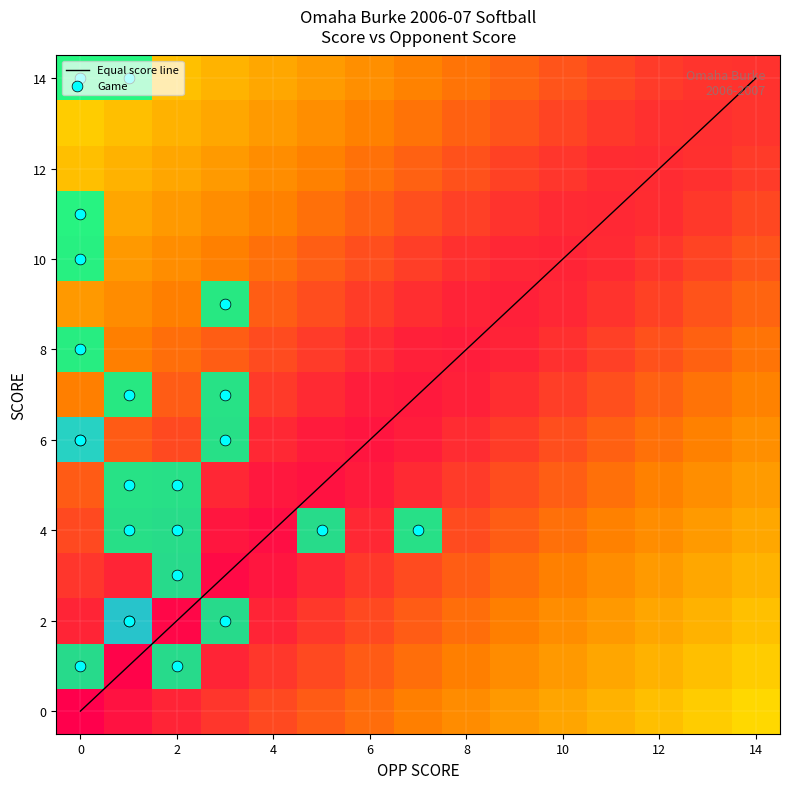

Count the OPP values in the range 0 to 3.

21